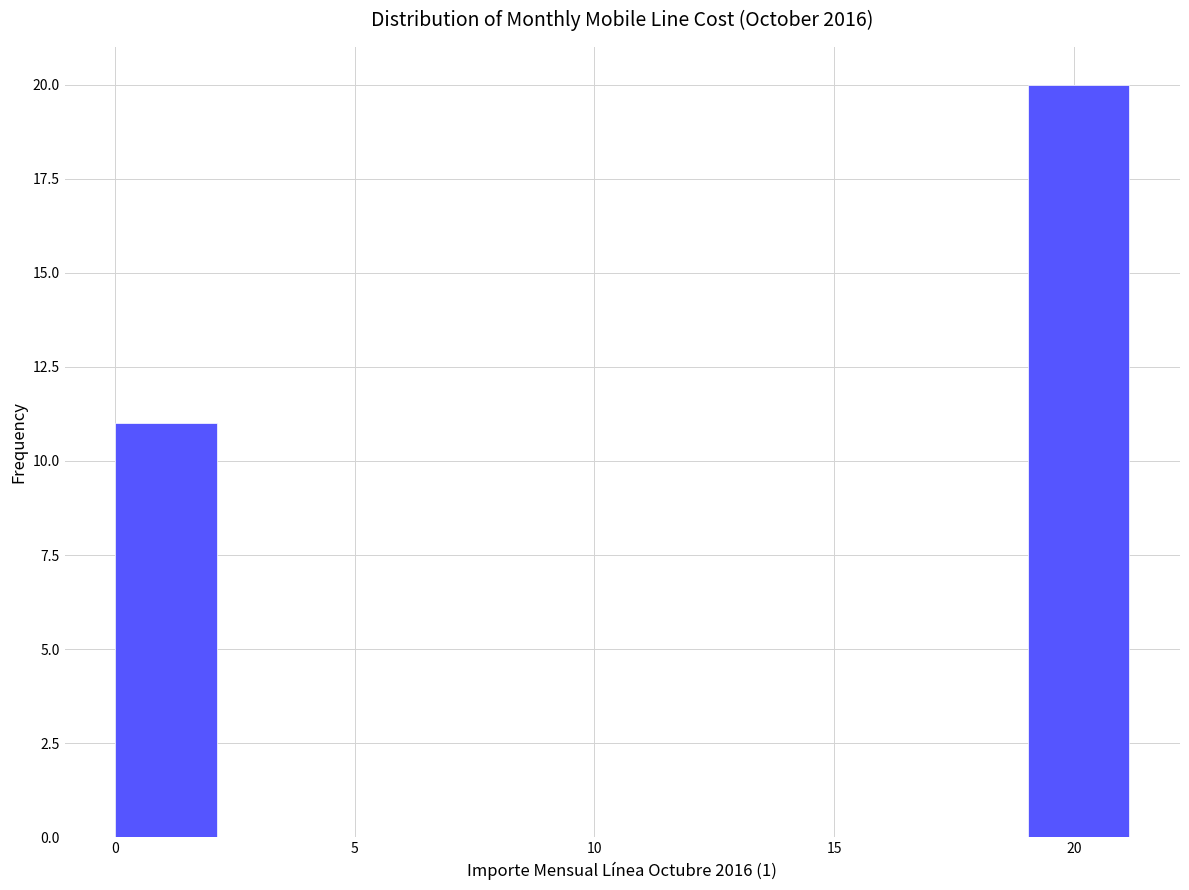

Over which range of the x-axis is the bar tallest?

19.0 to 21.0